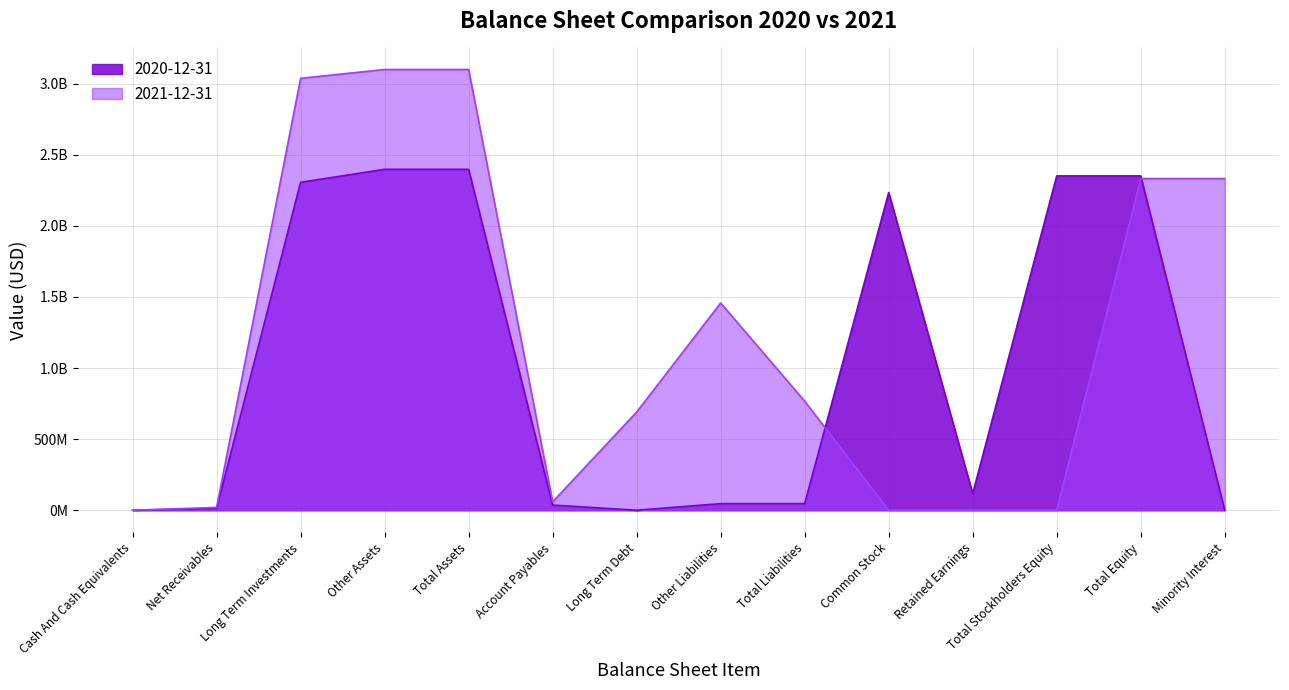

What are all the series names shown in the legend?

2020-12-31, 2021-12-31